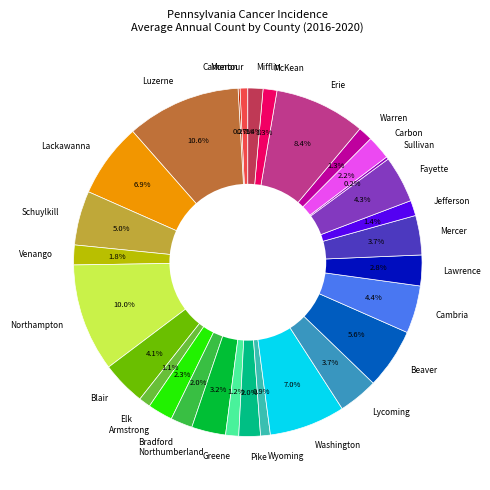

Which category has the biggest portion of the pie?

Luzerne